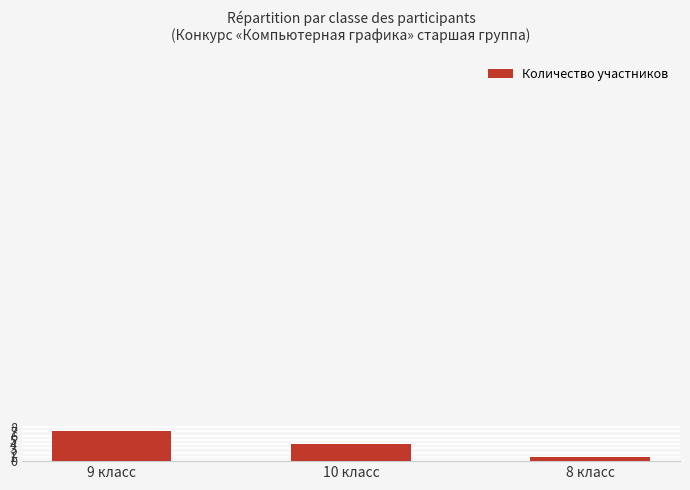

What is the change in value from 9 класс to 8 класс?

-6